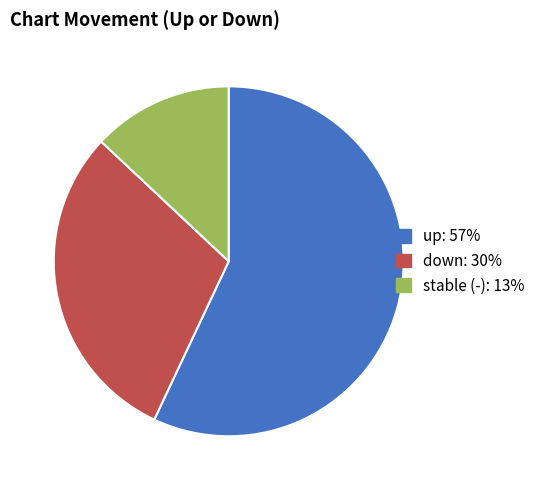

Is there a majority slice in this chart?

Yes